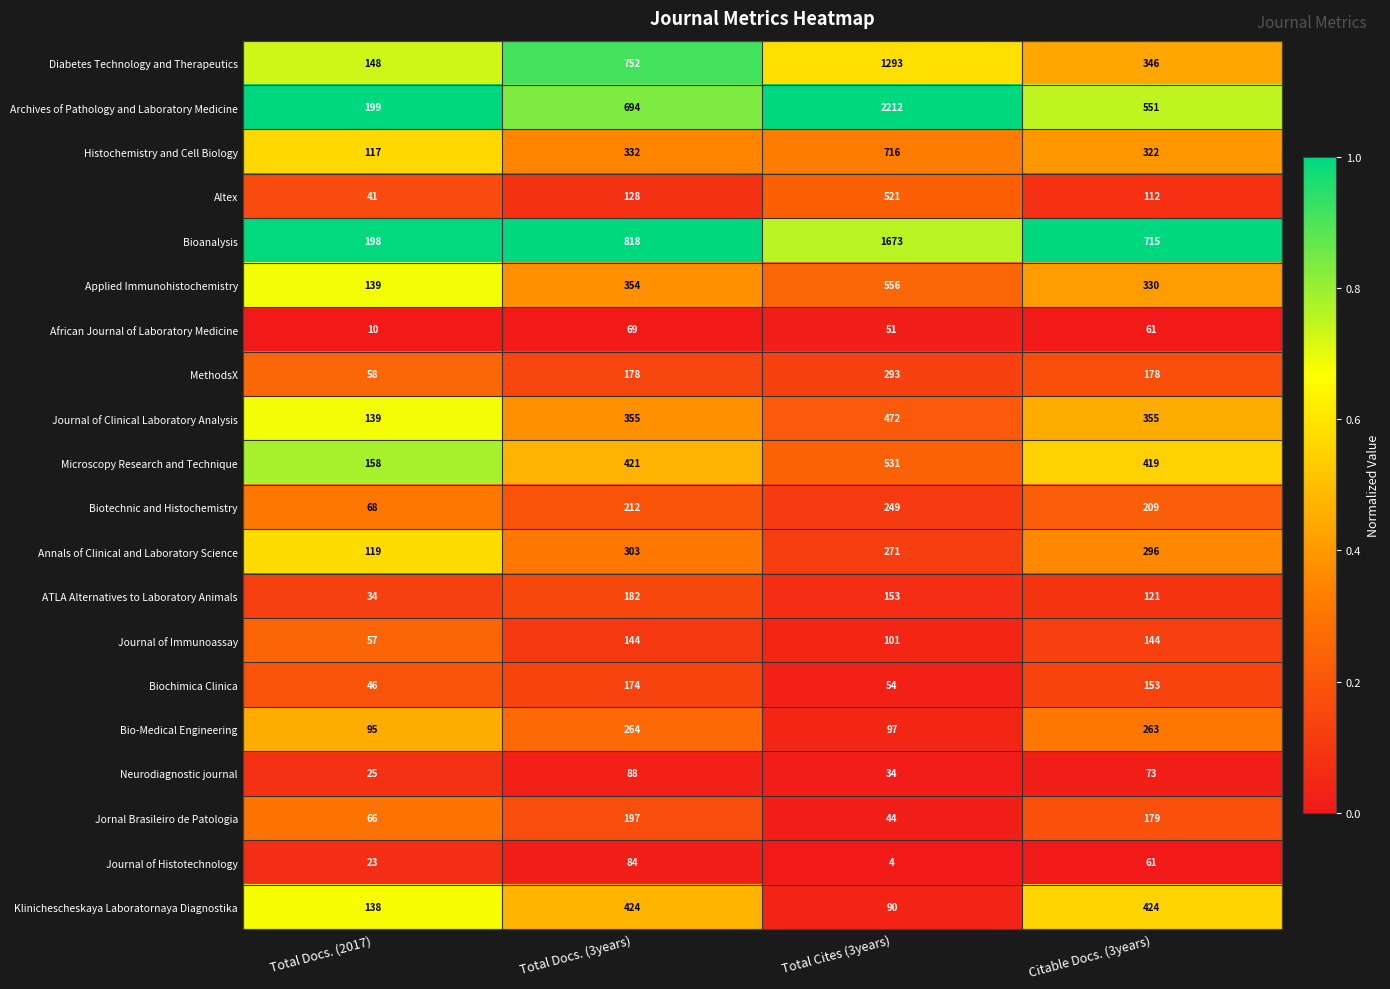

True or false: Biotechnic and Histochemistry has a value of 212 at Total Docs. (3years).

True